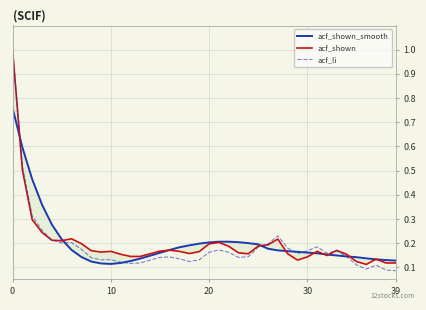

What is the average value of the acf_li series?

0.2